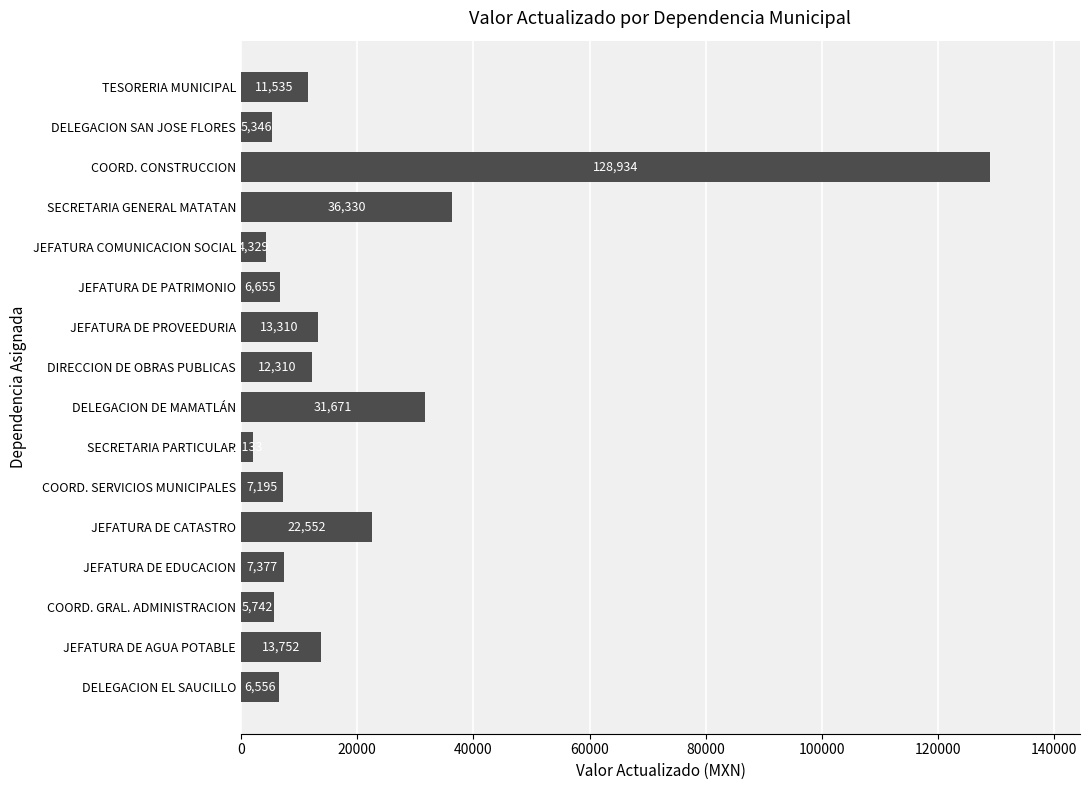

Which category has the highest value across all series?

COORD. CONSTRUCCION